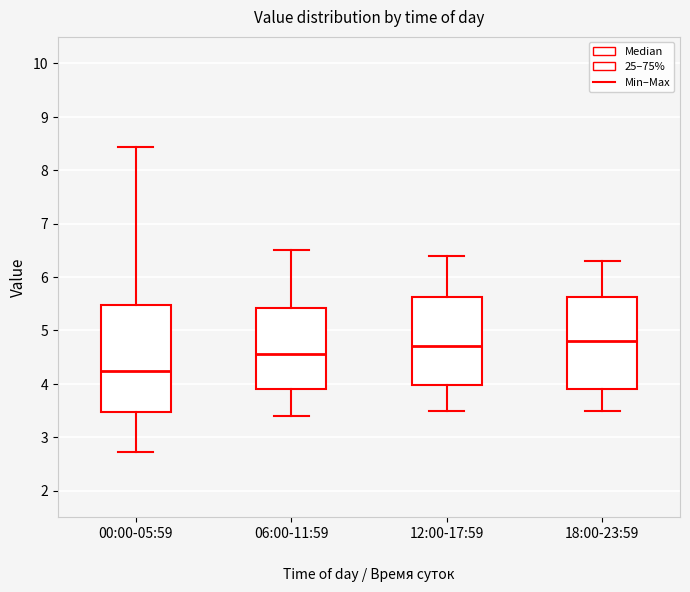

Which box has the lowest median line?

00:00-05:59